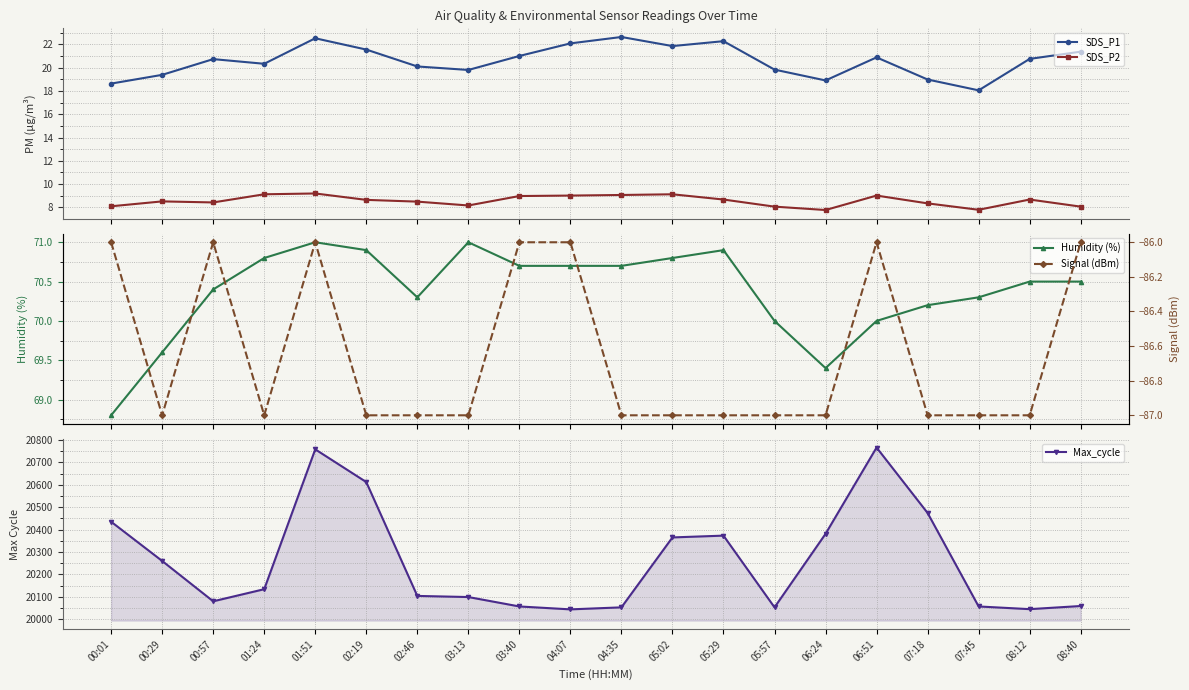

At which category is the sum across all series the highest?

06:51